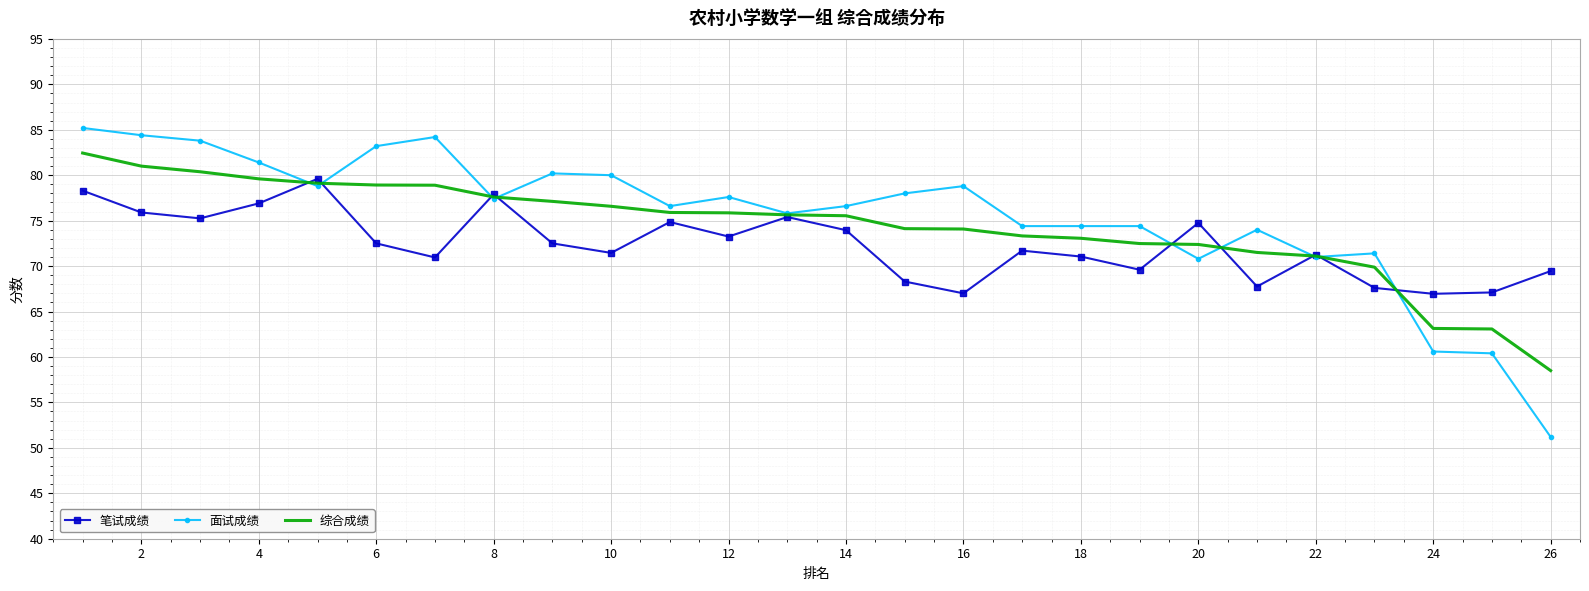

What are all the series names shown in the legend?

笔试成绩, 面试成绩, 综合成绩